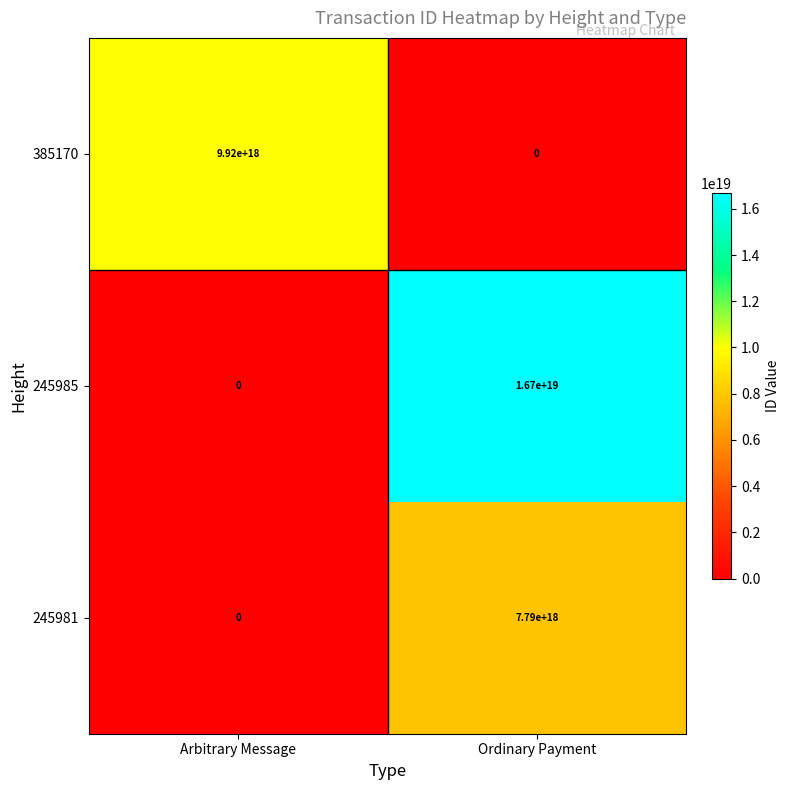

List the series in order of their overall mean, lowest first.

245981, 385170, 245985